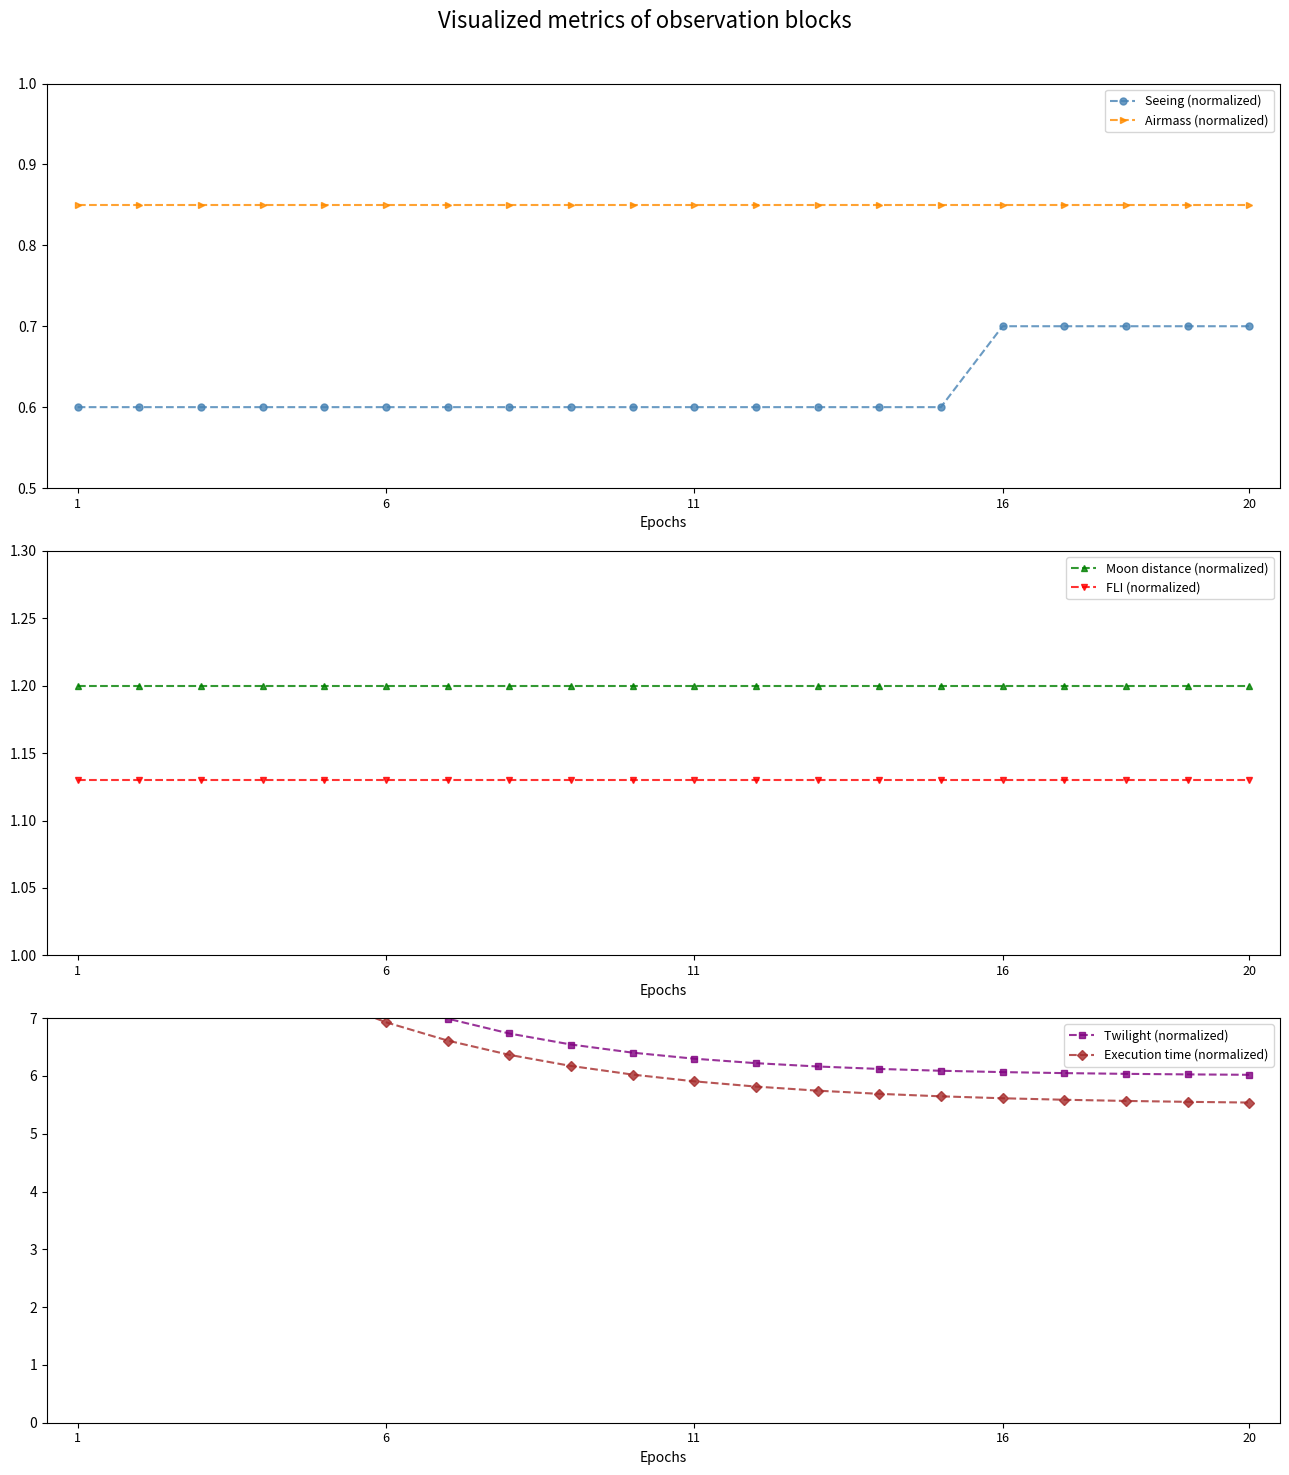

True or false: Seeing (normalized) and Execution time (normalized) intersect in this chart.

False